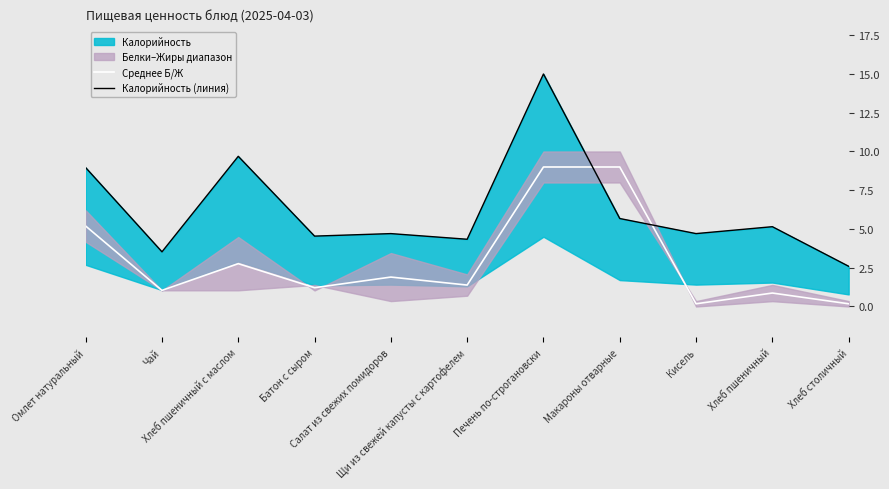

What is the smallest value displayed?

0.2